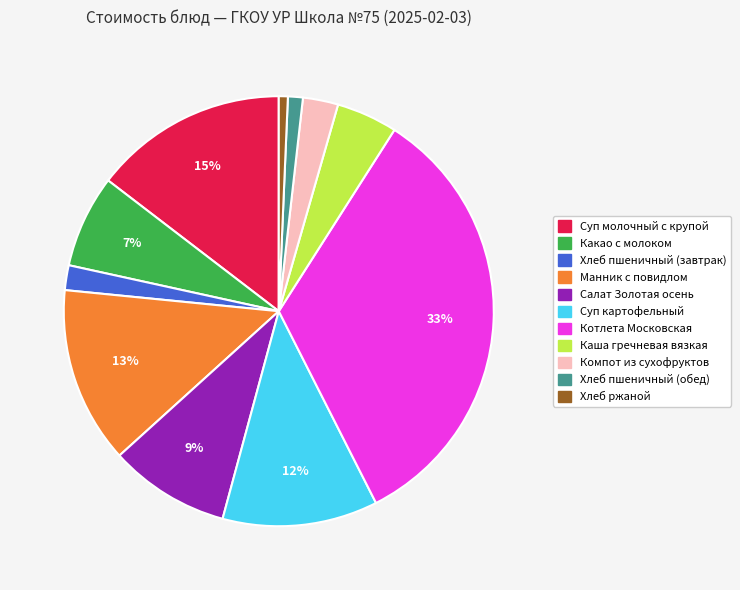

Which slice is the largest?

Котлета Московская